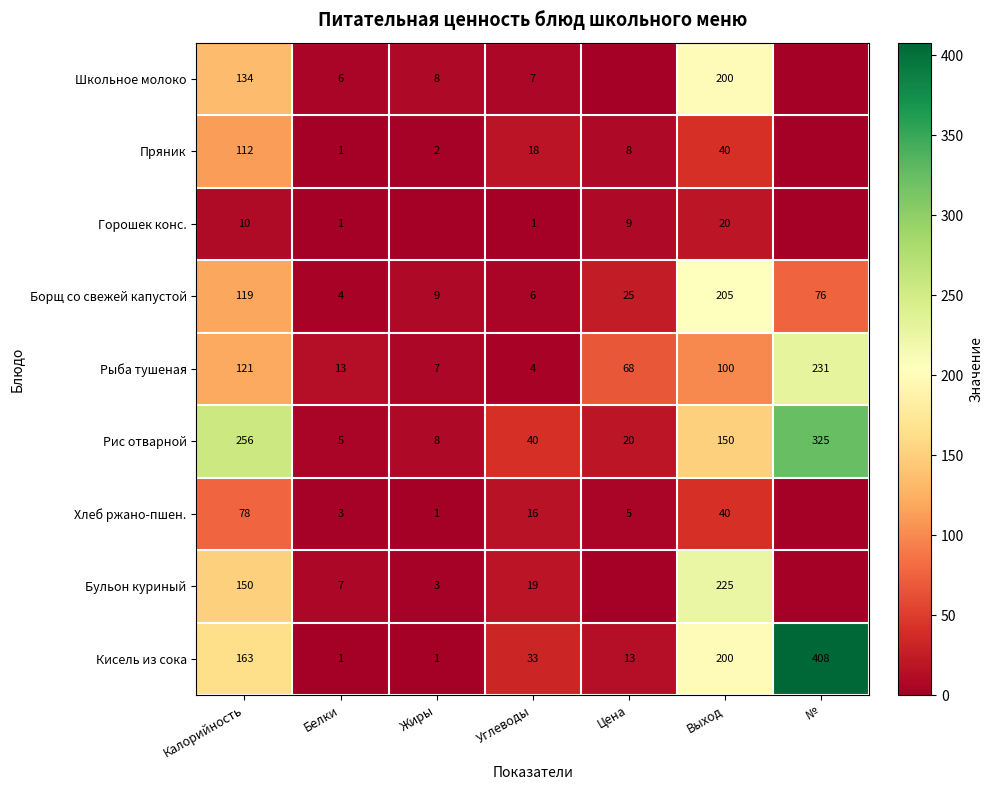

What is the difference between the Рис отварной values at Калорийность and Цена?

236